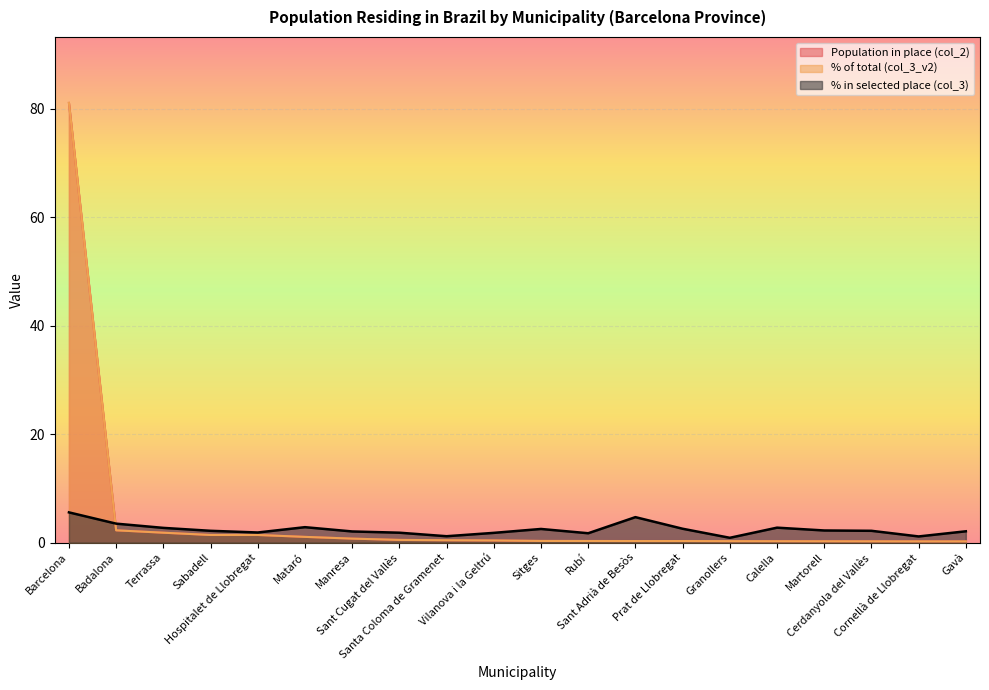

Reading left to right, list all the values displayed in this chart.

% in selected place (col_3): Barcelona=5.6	Badalona=3.5	Terrassa=2.7	Sabadell=2.2	Hospitalet de Llobregat=1.9	Mataró=2.9	Manresa=2.1	Sant Cugat del Vallès=1.8	Santa Coloma de Gramenet=1.2	Vilanova i la Geltrú=1.8	Sitges=2.5	Rubí=1.7	Sant Adrià de Besòs=4.7	Prat de Llobregat=2.6	Granollers=0.9	Calella=2.8	Martorell=2.2	Cerdanyola del Vallès=2.2	Cornellà de Llobregat=1.1	Gavà=2.1
Population in place (col_2): Barcelona=81.1	Badalona=2.3	Terrassa=1.8	Sabadell=1.4	Hospitalet de Llobregat=1.4	Mataró=1.1	Manresa=0.7	Sant Cugat del Vallès=0.5	Santa Coloma de Gramenet=0.4	Vilanova i la Geltrú=0.4	Sitges=0.3	Rubí=0.3	Sant Adrià de Besòs=0.3	Prat de Llobregat=0.3	Granollers=0.3	Calella=0.3	Martorell=0.3	Cerdanyola del Vallès=0.2	Cornellà de Llobregat=0.2	Gavà=0.2
% of total (col_3_v2): Barcelona=81.1	Badalona=2.3	Terrassa=1.8	Sabadell=1.4	Hospitalet de Llobregat=1.4	Mataró=1.1	Manresa=0.7	Sant Cugat del Vallès=0.5	Santa Coloma de Gramenet=0.4	Vilanova i la Geltrú=0.4	Sitges=0.3	Rubí=0.3	Sant Adrià de Besòs=0.3	Prat de Llobregat=0.3	Granollers=0.3	Calella=0.3	Martorell=0.2	Cerdanyola del Vallès=0.2	Cornellà de Llobregat=0.2	Gavà=0.2